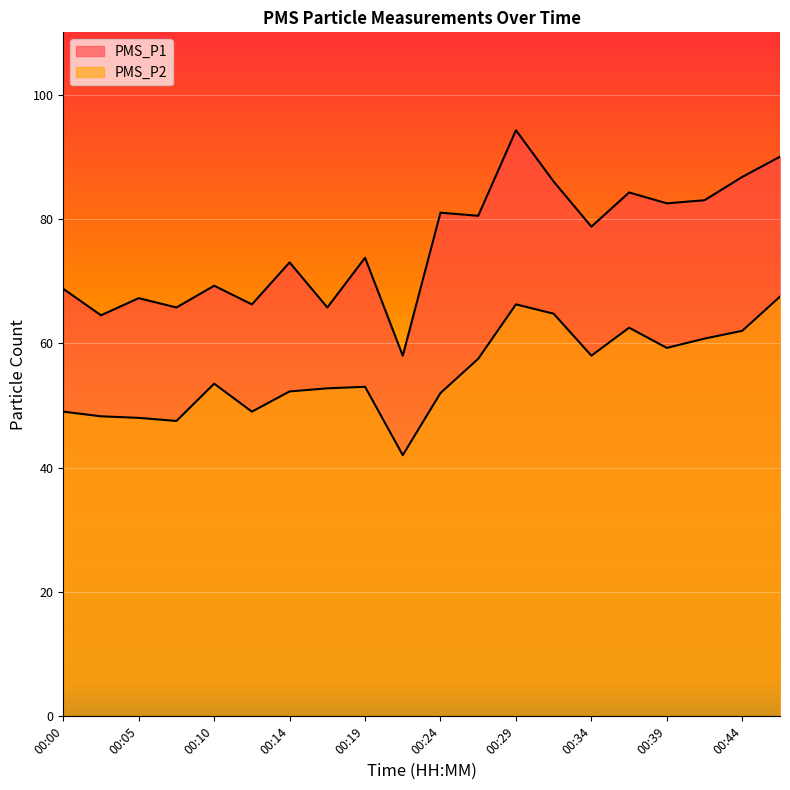

What is the sum of all PMS_P2 values?

1105.8